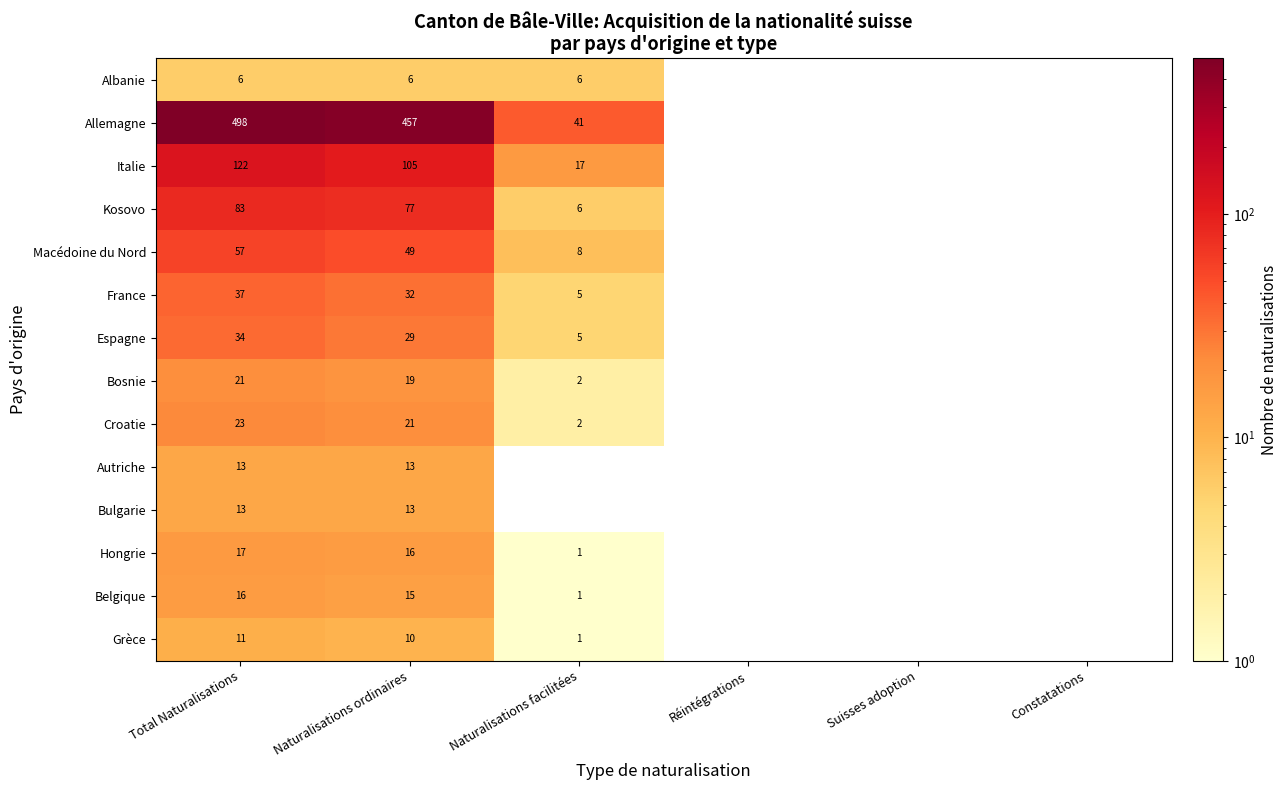

What is the sum of the Italie values at Naturalisations facilitées and Total Naturalisations?

139